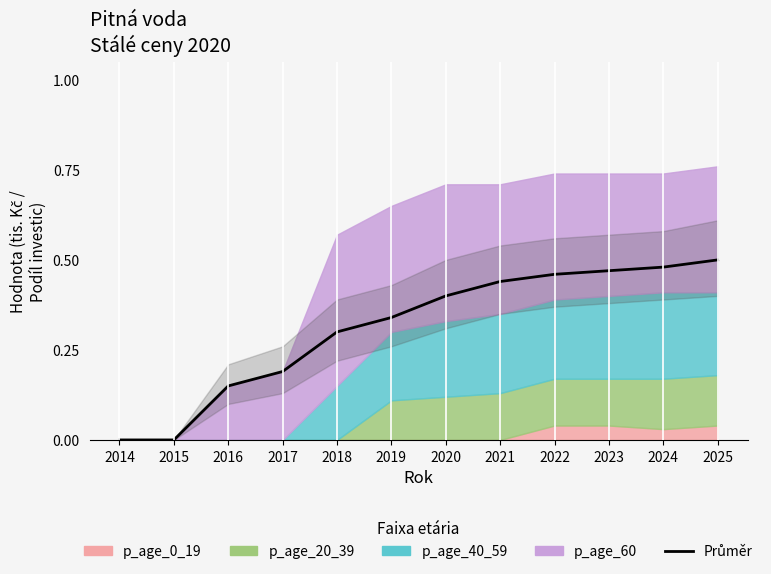

Reading left to right, transcribe all the data shown in this chart.

2014=0.0	2015=0.0	2016=0.1	2017=0.2	2018=0.3	2019=0.3	2020=0.4	2021=0.4	2022=0.5	2023=0.5	2024=0.5	2025=0.5